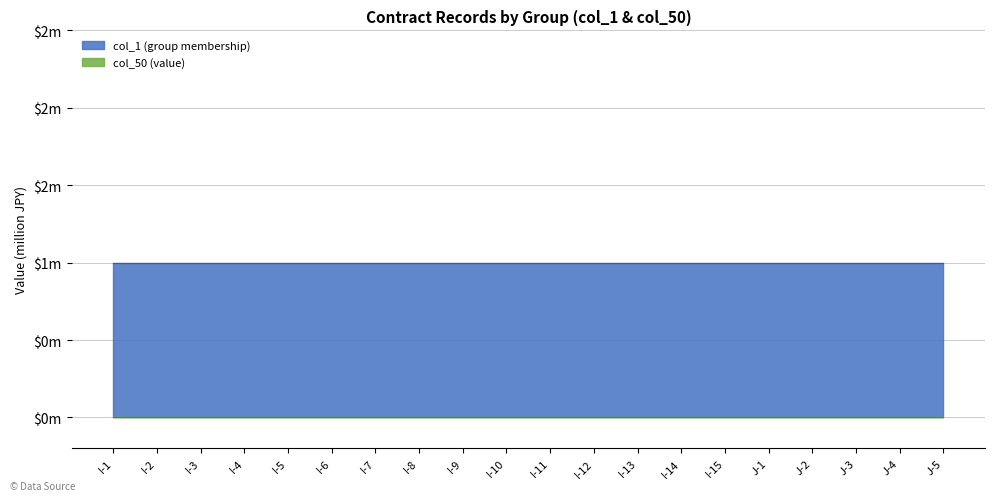

Reading right to left, what are all the values shown in this chart?

col_1 (group): J-5=1	J-4=1	J-3=1	J-2=1	J-1=1	I-15=1	I-14=1	I-13=1	I-12=1	I-11=1	I-10=1	I-9=1	I-8=1	I-7=1	I-6=1	I-5=1	I-4=1	I-3=1	I-2=1	I-1=1
col_50 (value): J-5=0	J-4=0	J-3=0	J-2=0	J-1=0	I-15=0	I-14=0	I-13=0	I-12=0	I-11=0	I-10=0	I-9=0	I-8=0	I-7=0	I-6=0	I-5=0	I-4=0	I-3=0	I-2=0	I-1=0